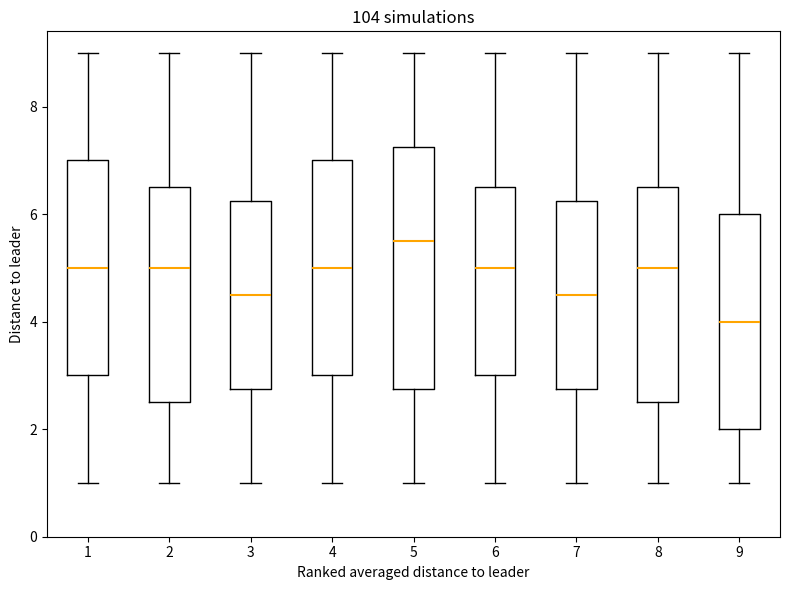

Which box has the highest median line?

5